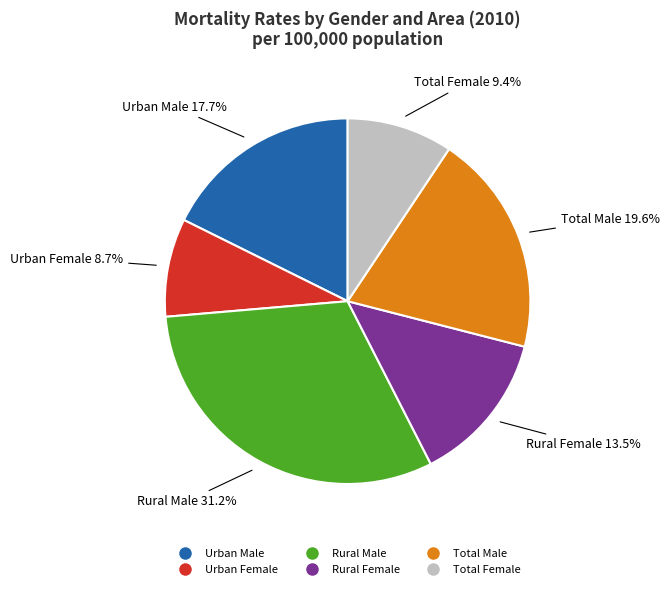

To the nearest percent, what is the average slice percentage?

17%